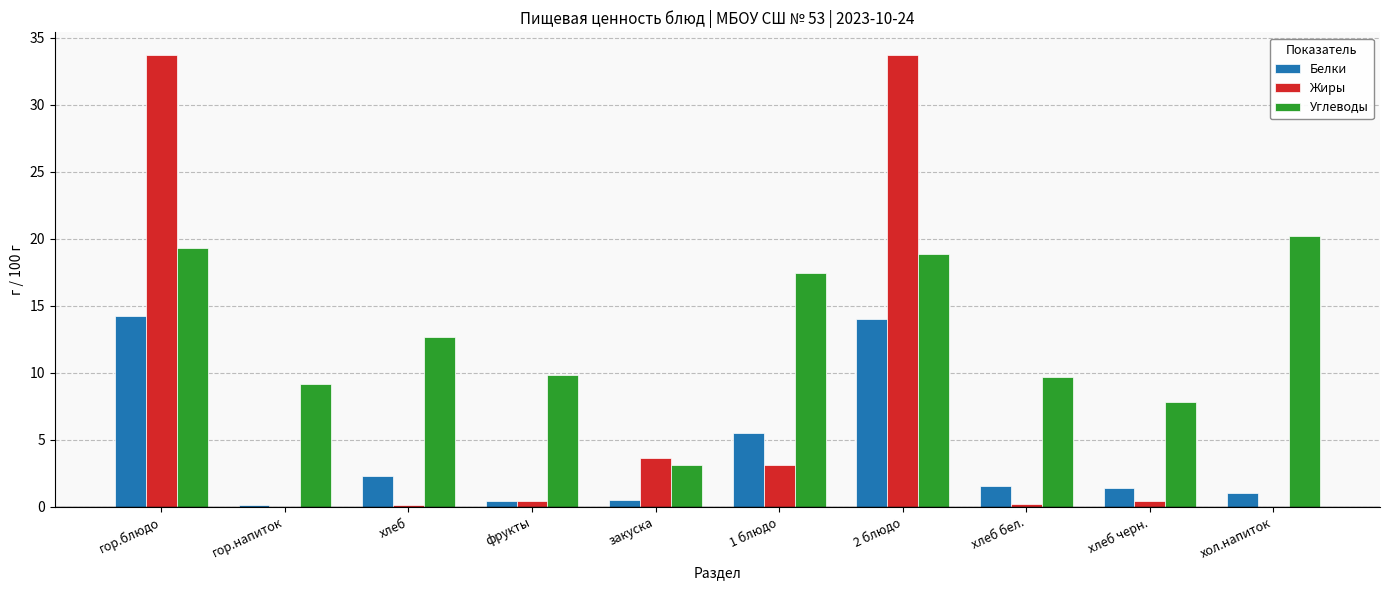

What is the sum of all Белки values?

41.1